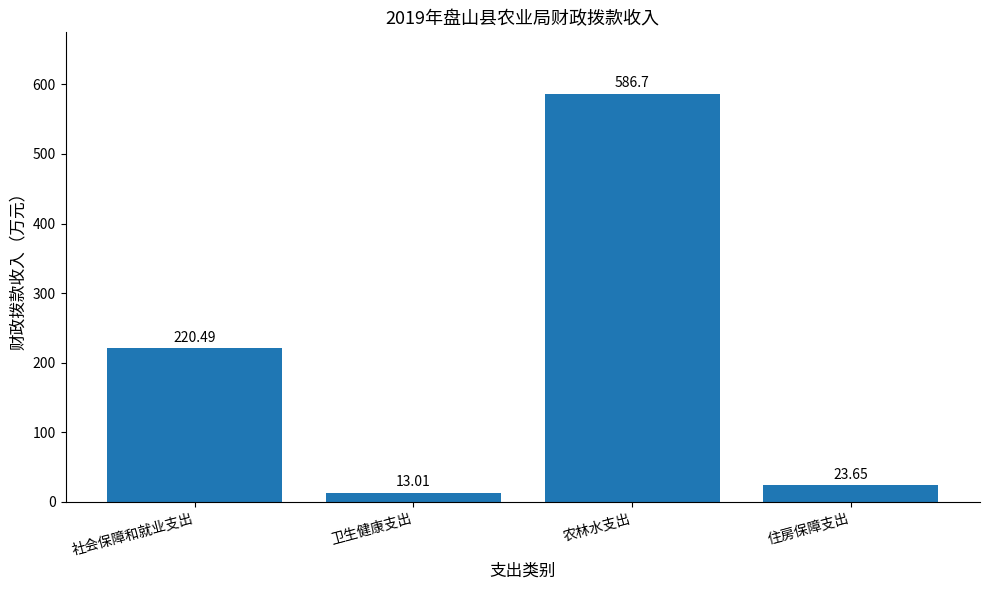

Where does the data first go above 220?

社会保障和就业支出